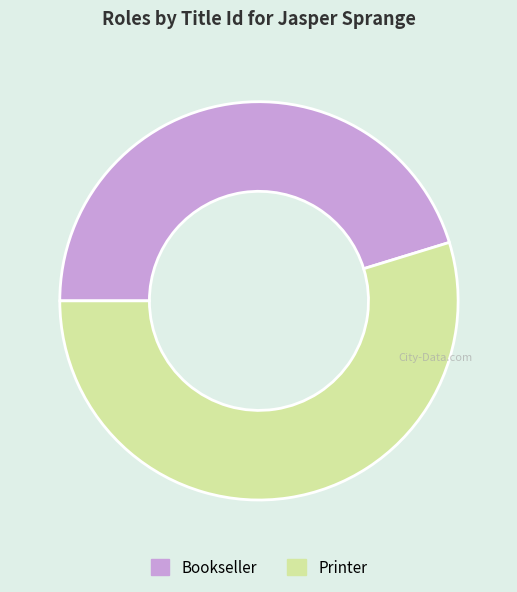

Count the number of slices in the pie.

2